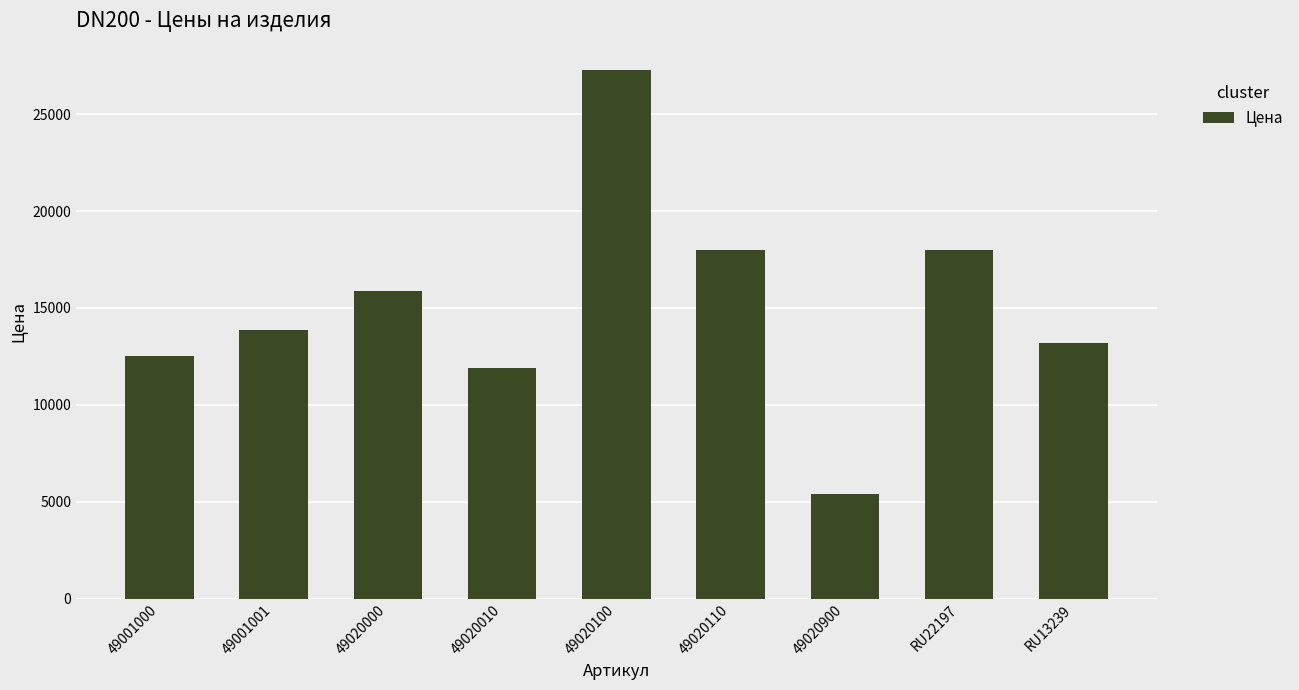

Which label corresponds to the largest value in the chart?

49020100